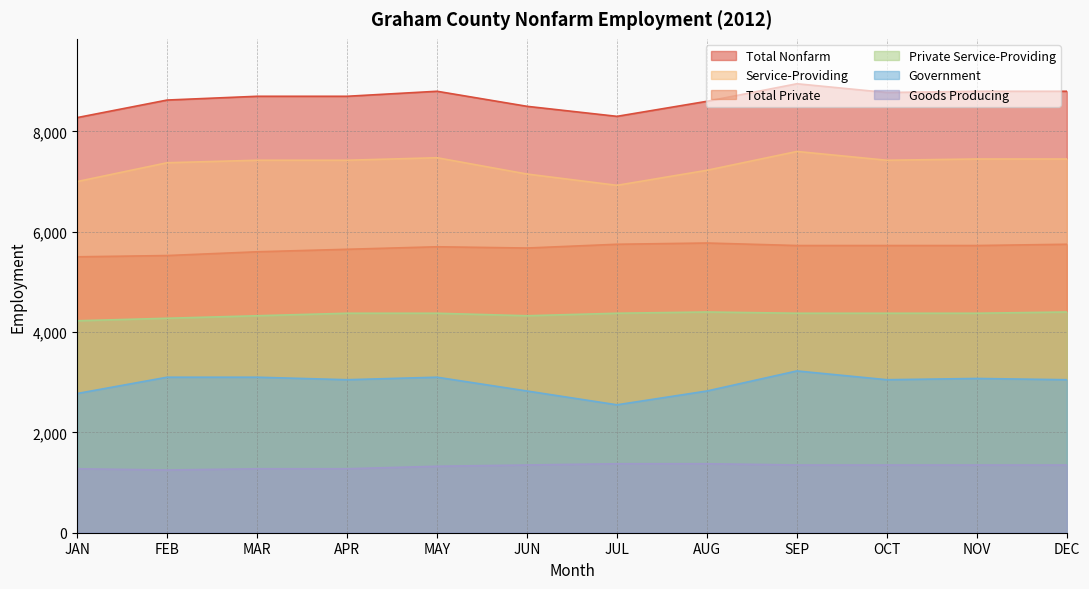

True or false: Service-Providing and Total Nonfarm cross at least once.

False